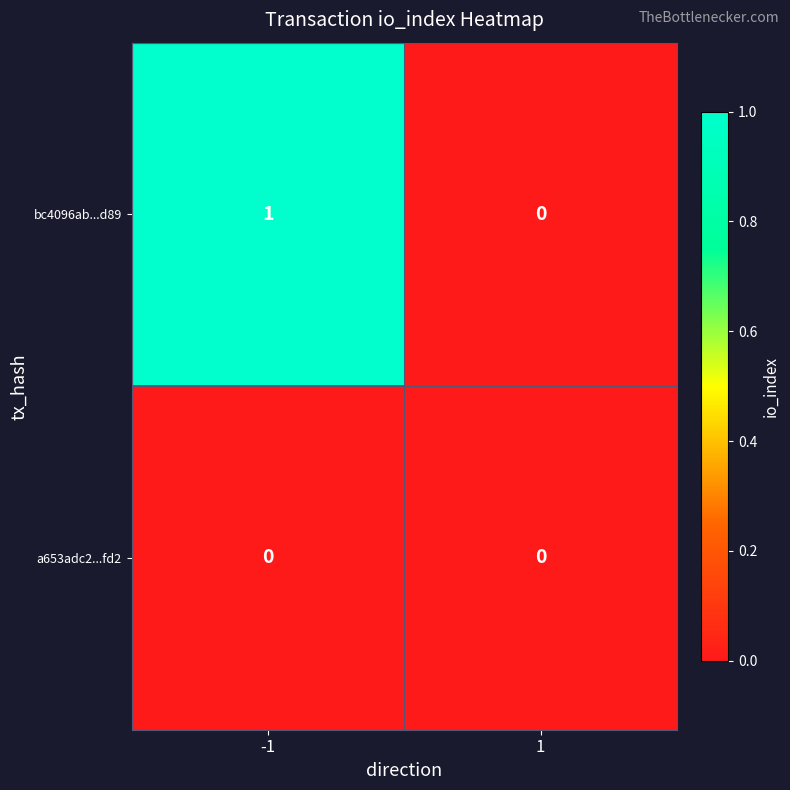

Reading left to right, what are all the values shown in this chart?

bc4096ab...d89: 1	0
a653adc2...fd2: 0	0